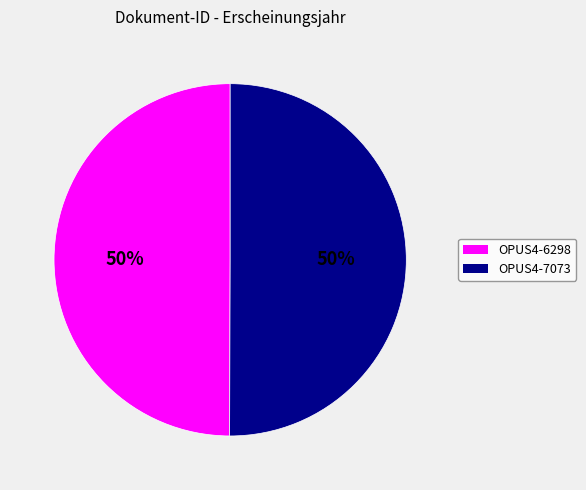

To the nearest percent, what portion does OPUS4-6298 represent?

50%